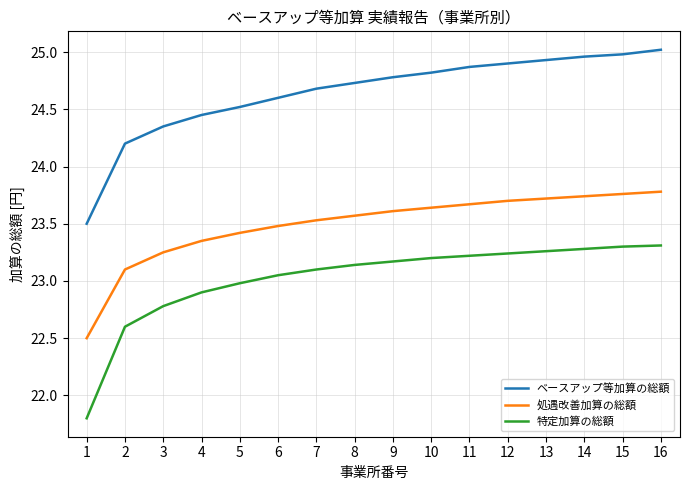

What is the minimum value for 処遇改善加算の総額?

22.5